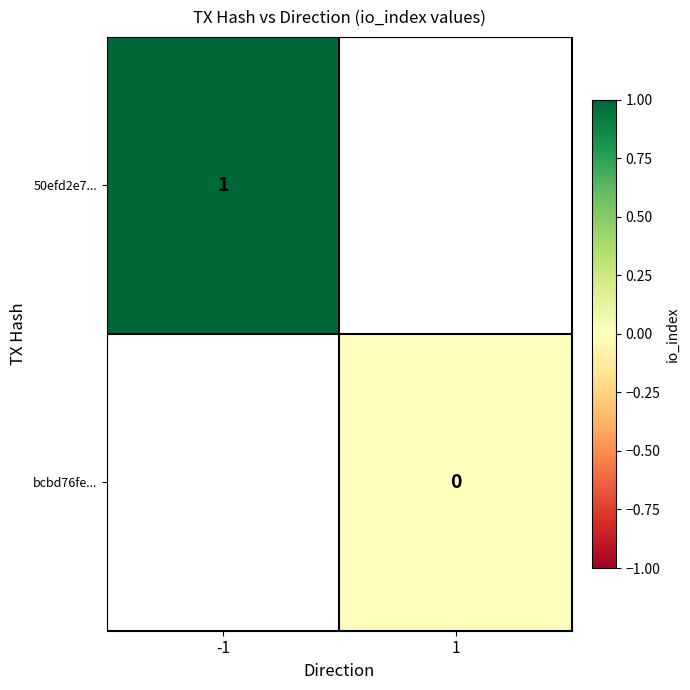

The value of 50efd2e7... at -1 is 0.2. True or false?

False